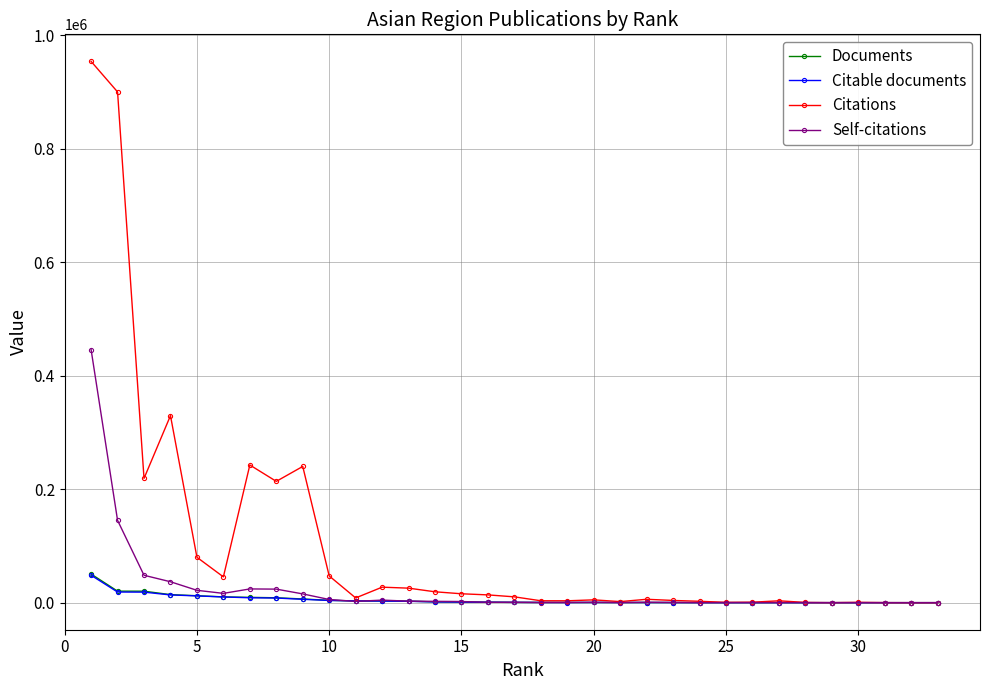

True or false: Citations has more than 0 interior local peaks.

True